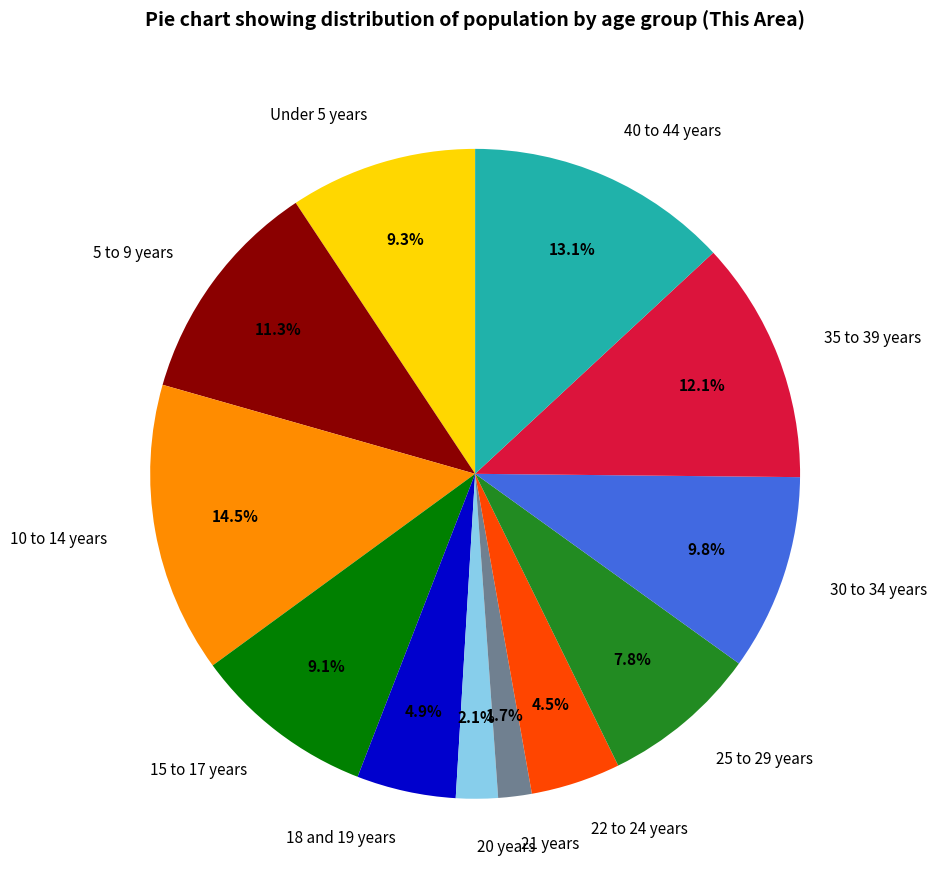

Which category has the biggest portion of the pie?

10 to 14 years